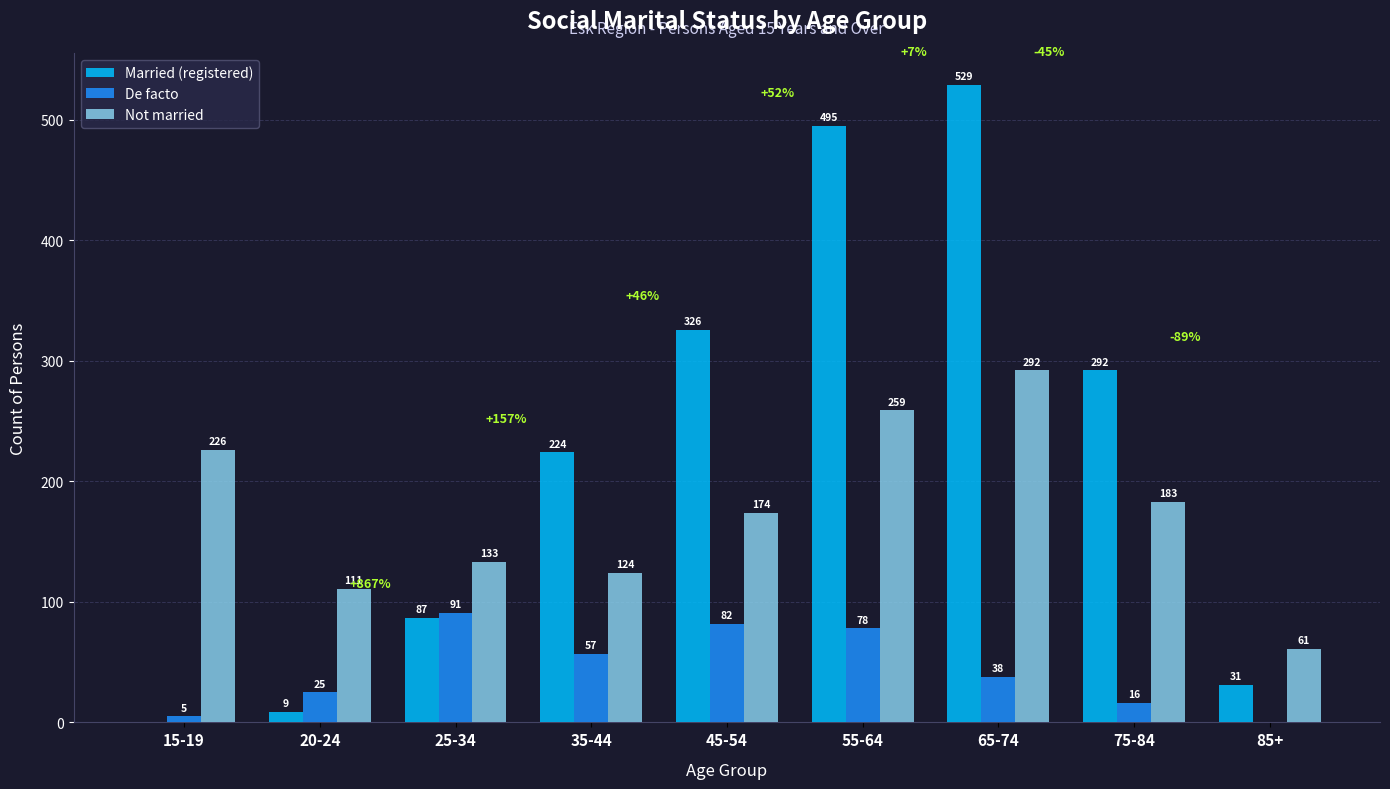

Read the Not married value at 15-19.

226